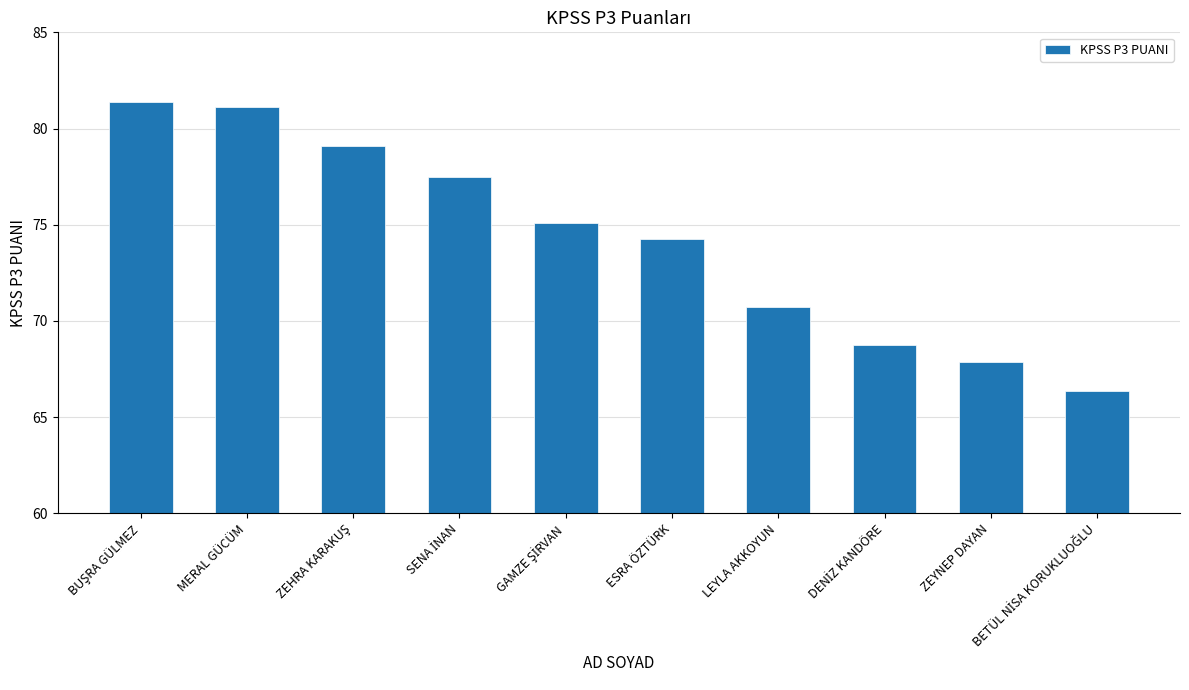

The value at MERAL GÜCÜM is 54.1. True or false?

False